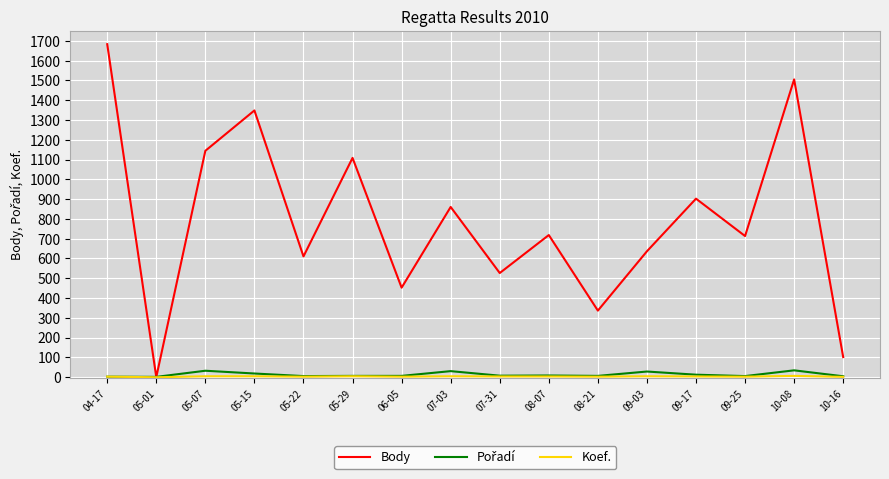

Which series changed the most between 05-01 and 10-08?

Body